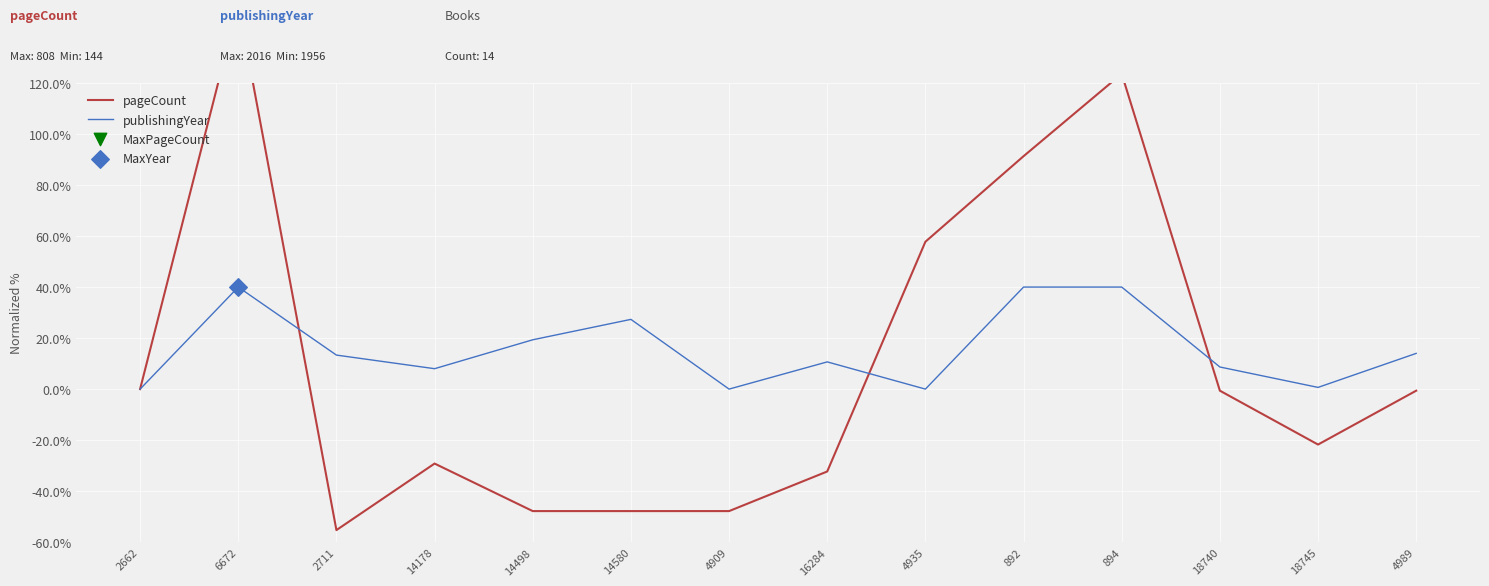

Which series has the largest Y range (max minus min)?

pageCount